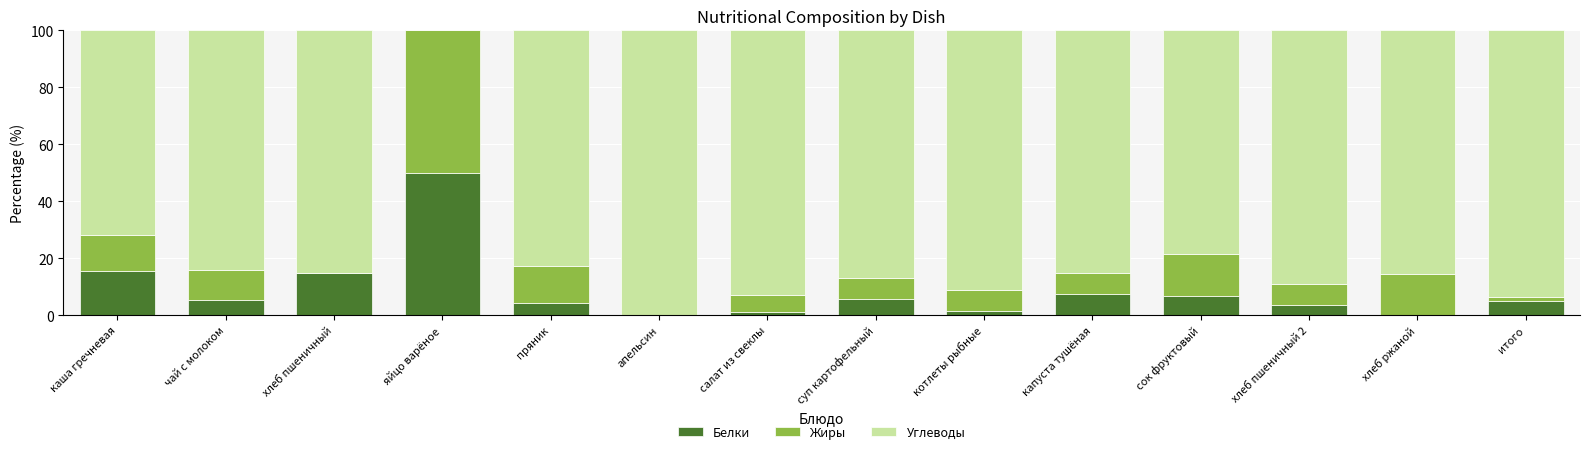

Does the chart contain stacked bars?

Yes